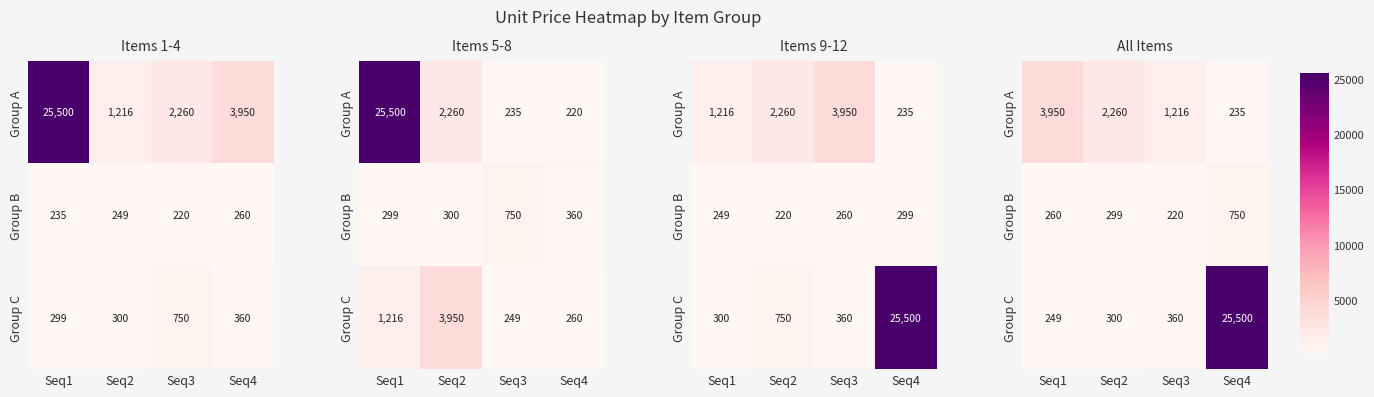

What is the sum of all Group C values?

26409